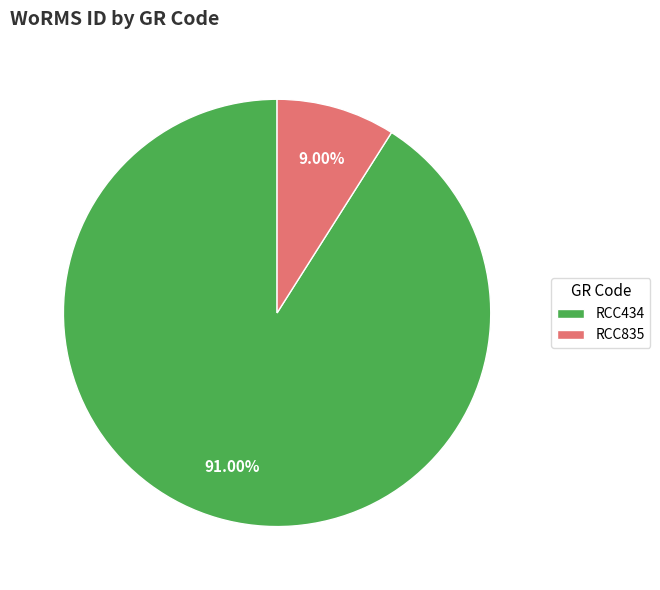

Do RCC835 and RCC434 together represent more than half of the pie?

Yes